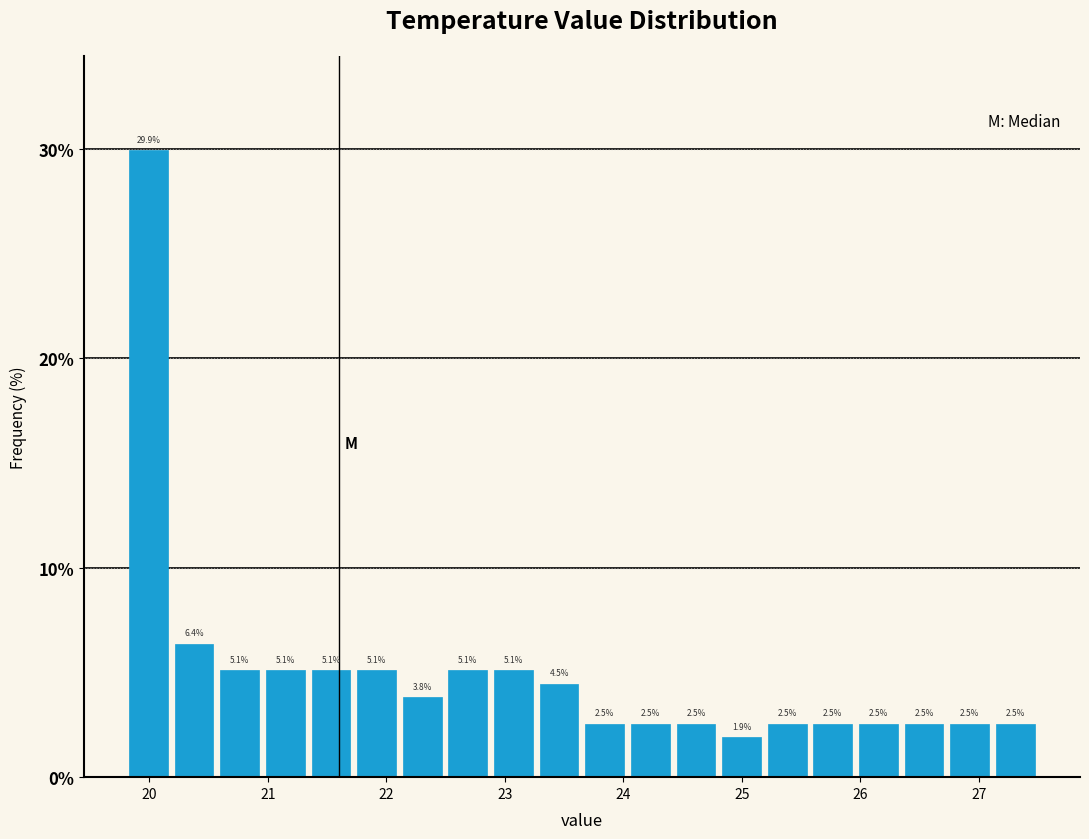

Read against the x-axis, roughly where is the centre of the tallest bar?

20.0